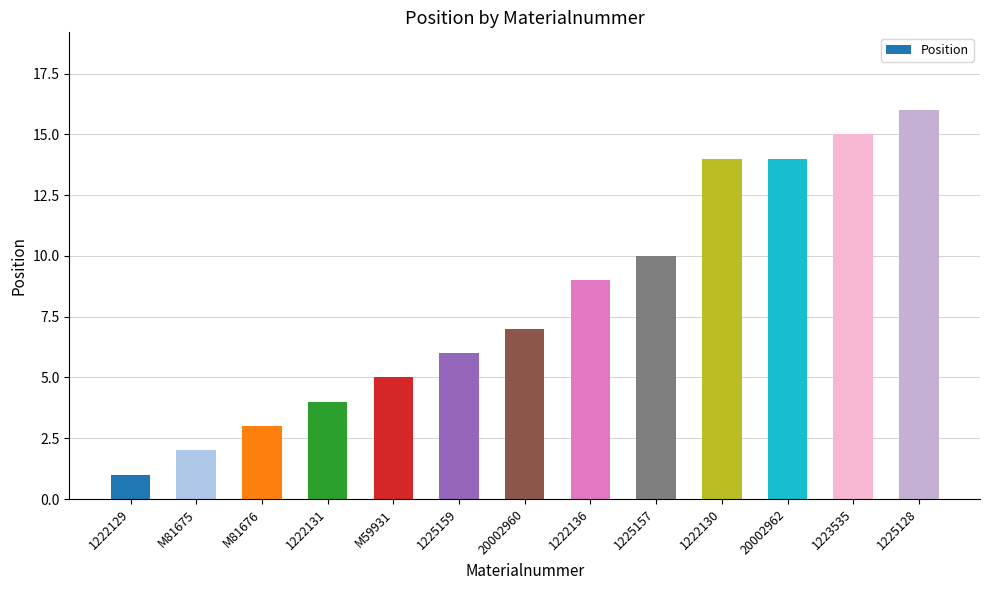

True or false: the data shows 2 at M81675.

True